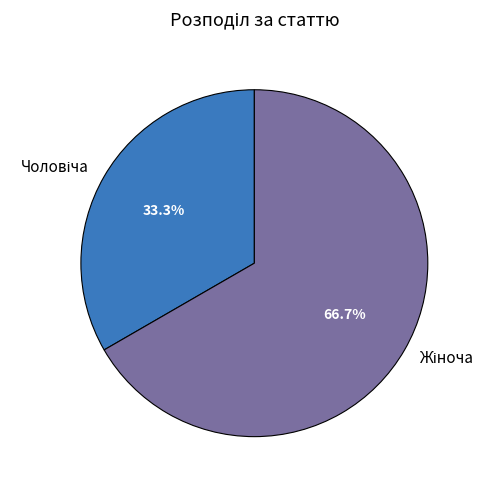

Is there any slice that represents more than half of the pie?

Yes